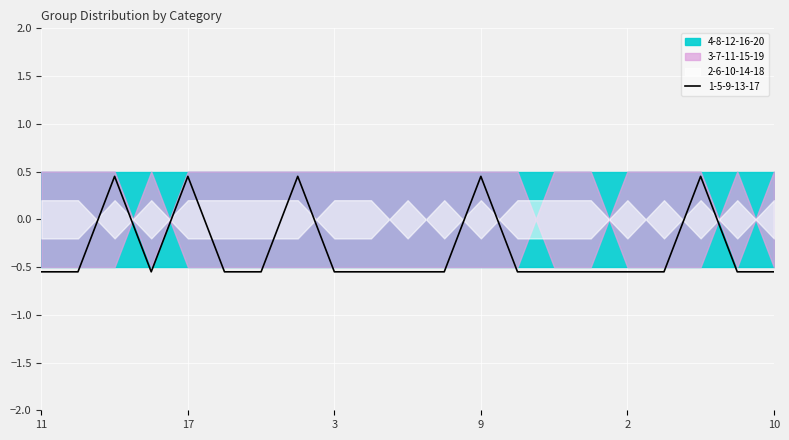

Reading right to left, transcribe all the data shown in this chart.

1-5-9-13-17: 10=0	16=0	13=1	11=0	2=0	12=0	20=0	7=0	9=1	11=0	6=0	15=0	3=0	1=1	14=0	10=0	17=1	4=0	5=1	19=0	11=0
2-6-10-14-18: 10=1	16=0	13=0	11=0	2=1	12=0	20=0	7=0	9=0	11=0	6=1	15=0	3=0	1=0	14=1	10=1	17=0	4=0	5=0	19=0	11=0
3-7-11-15-19: 10=0	16=0	13=0	11=1	2=0	12=0	20=0	7=1	9=0	11=1	6=0	15=1	3=1	1=0	14=0	10=0	17=0	4=0	5=0	19=1	11=1
4-8-12-16-20: 10=0	16=1	13=0	11=0	2=0	12=1	20=1	7=0	9=0	11=0	6=0	15=0	3=0	1=0	14=0	10=0	17=0	4=1	5=0	19=0	11=0